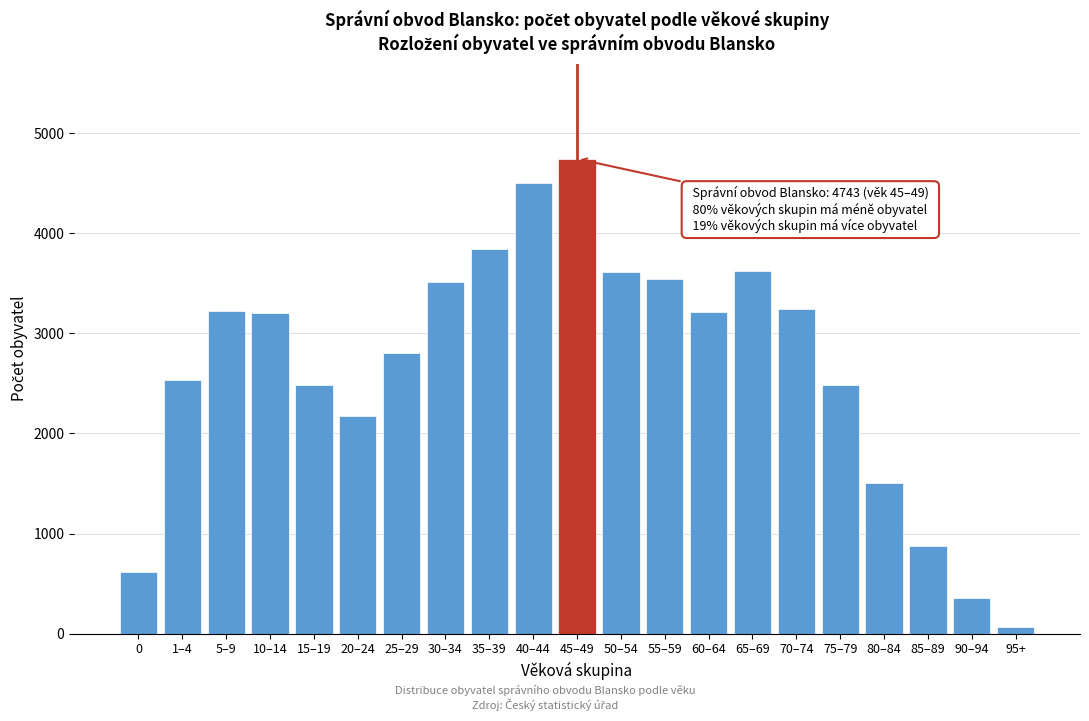

Which label corresponds to the largest value in the chart?

45–49